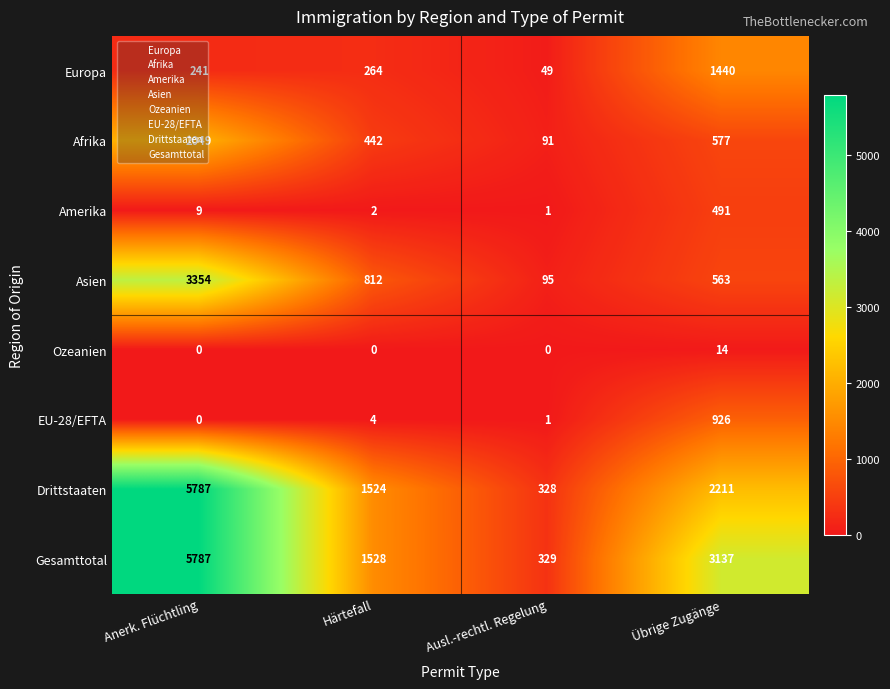

What is the difference between the maximum and second lowest values in the EU-28/EFTA series?

925